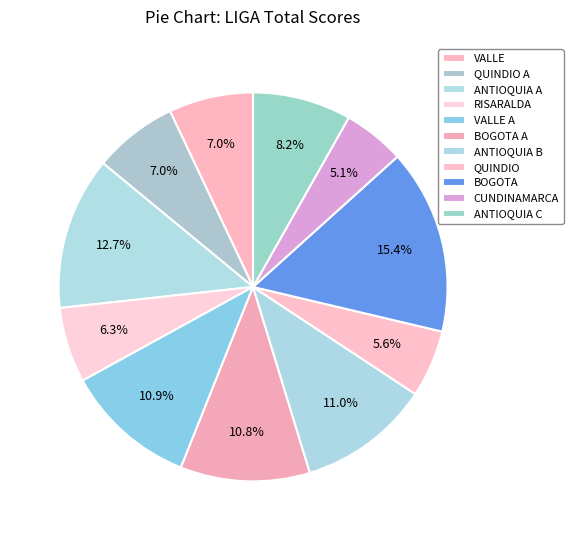

How many segments does this pie chart have?

11